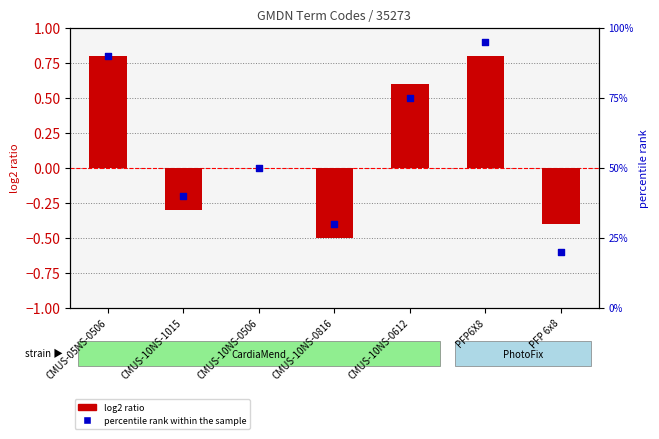

What are all the series names shown in the legend?

log2 ratio, percentile rank within the sample